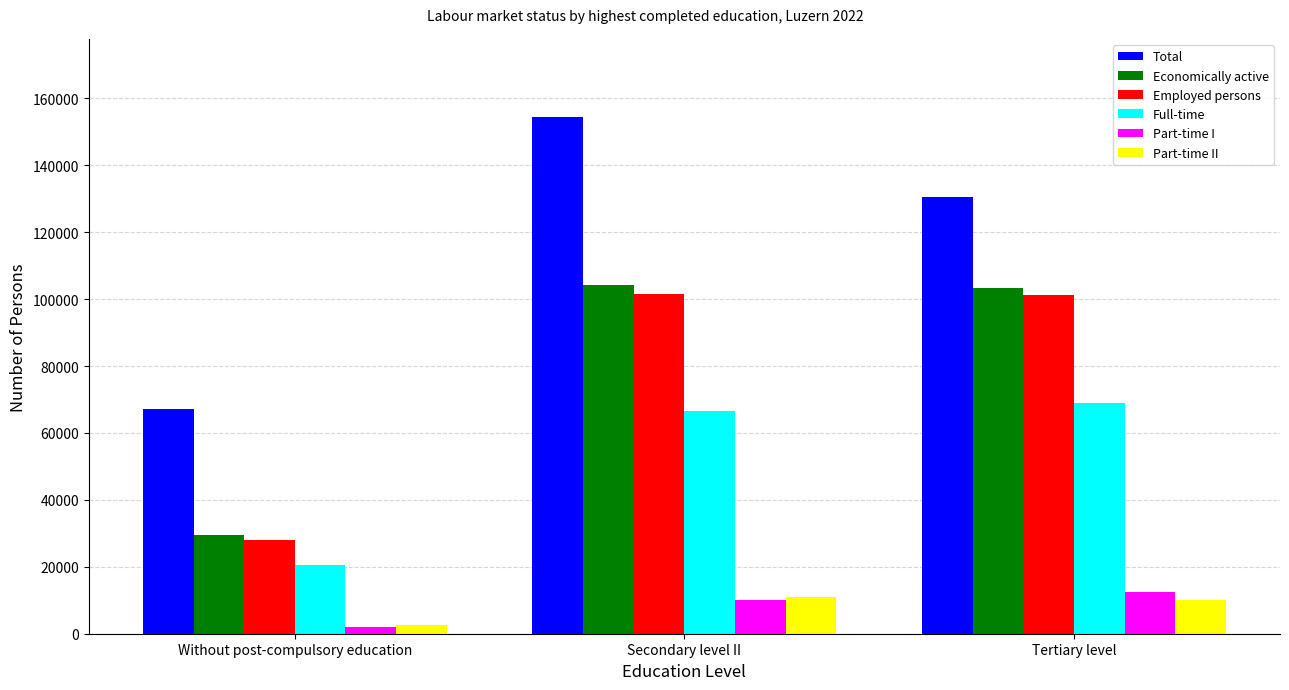

Read the Total value at Tertiary level.

130562.4